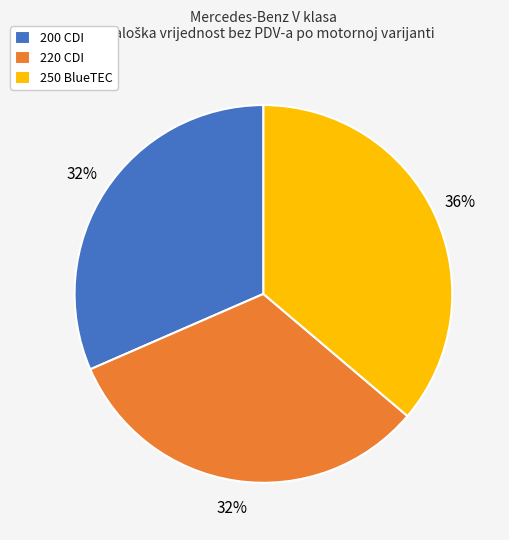

To the nearest percent, what is the difference between the 220 CDI and 250 BlueTEC slice percentages?

4%